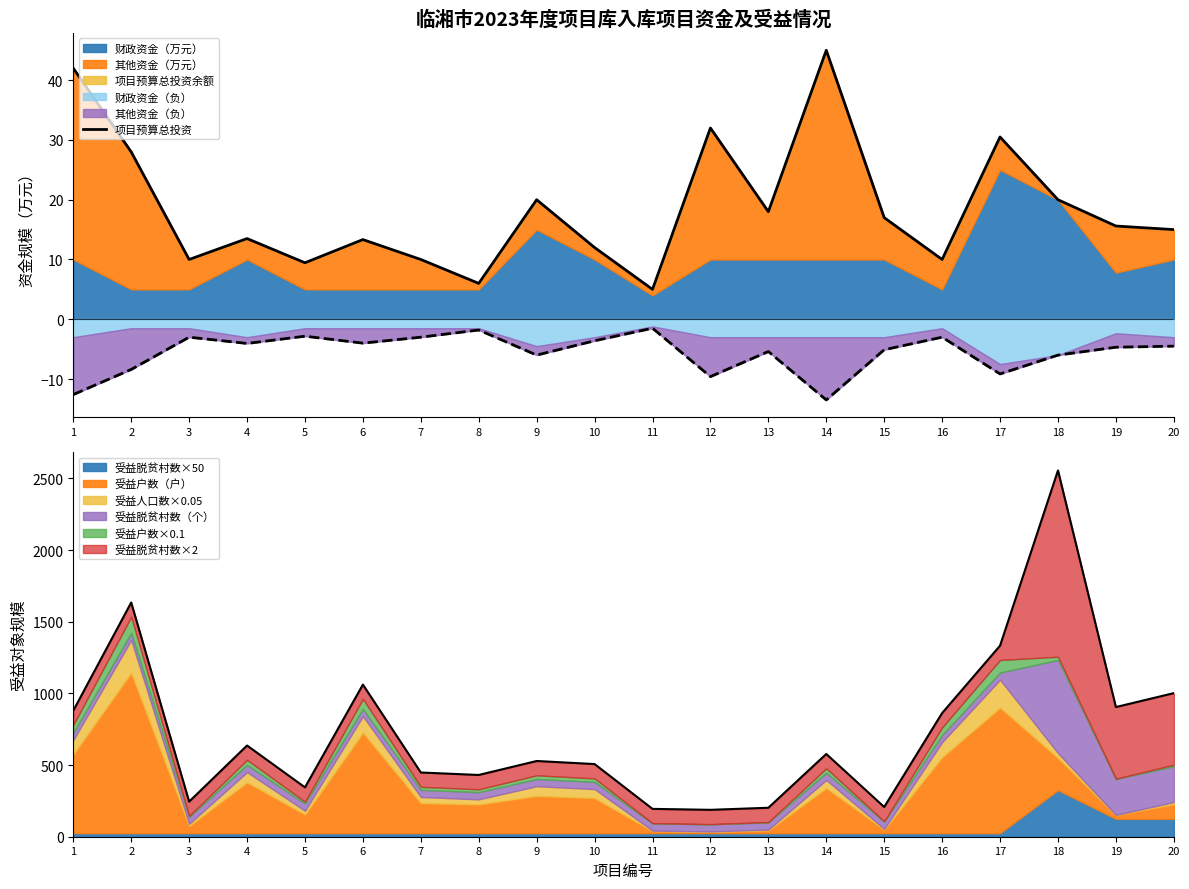

Count the number of values greater than 15.

10